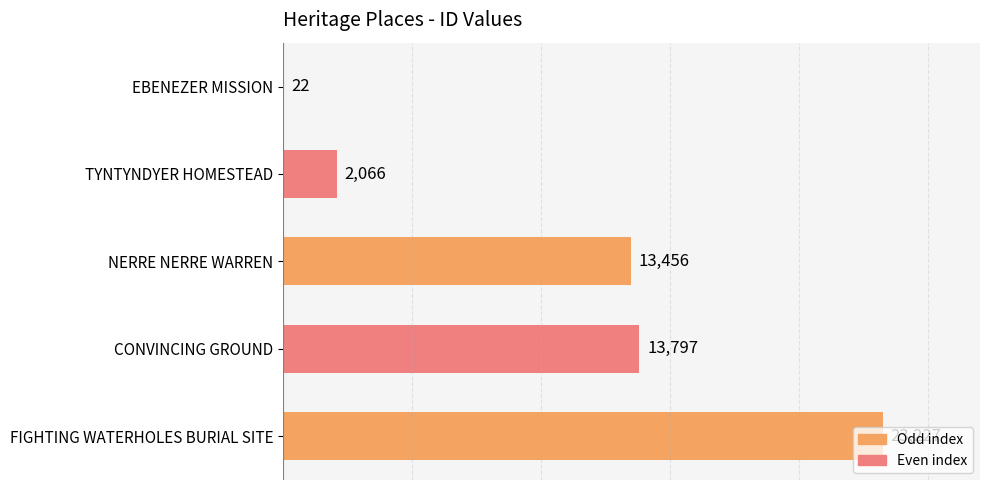

Count the number of categories in the chart.

5